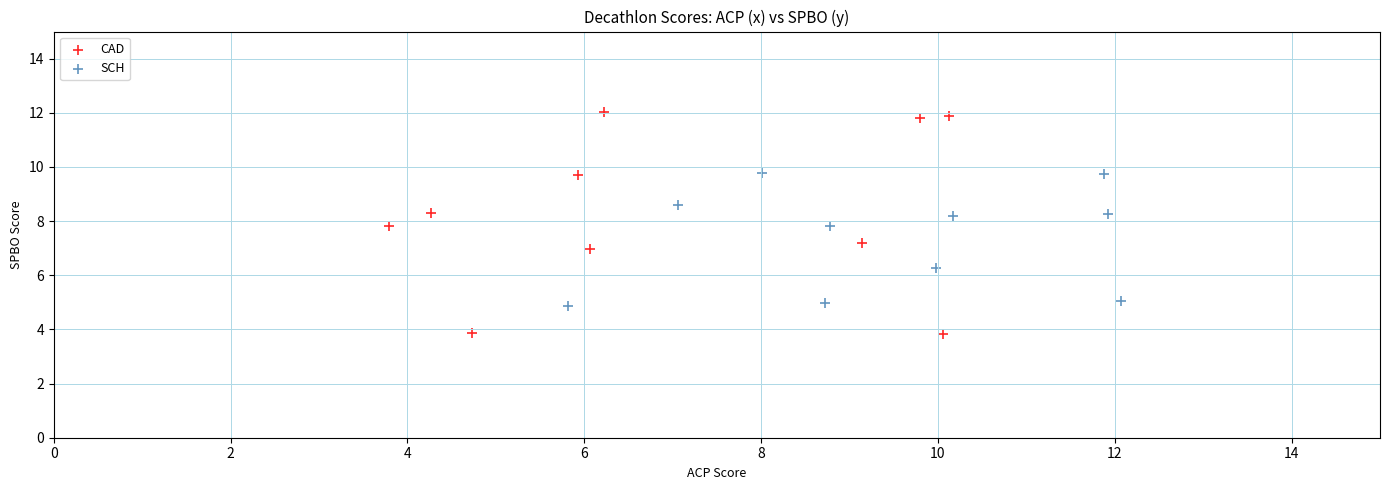

Which series contains the lowest Y value?

CAD